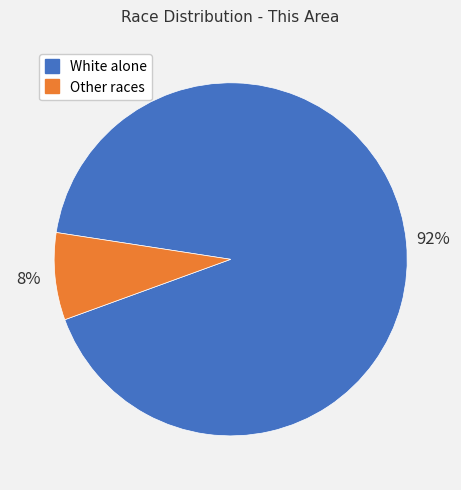

Does any single category account for the majority?

Yes